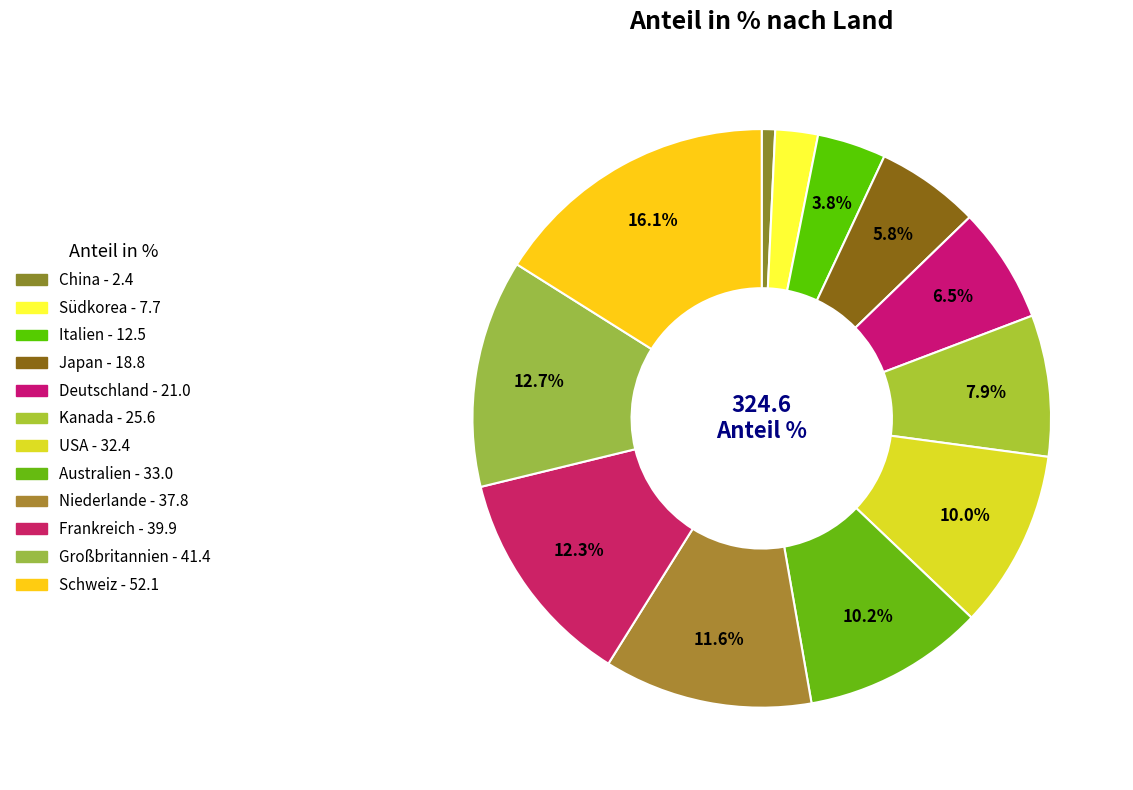

How many slices are in this pie chart?

12